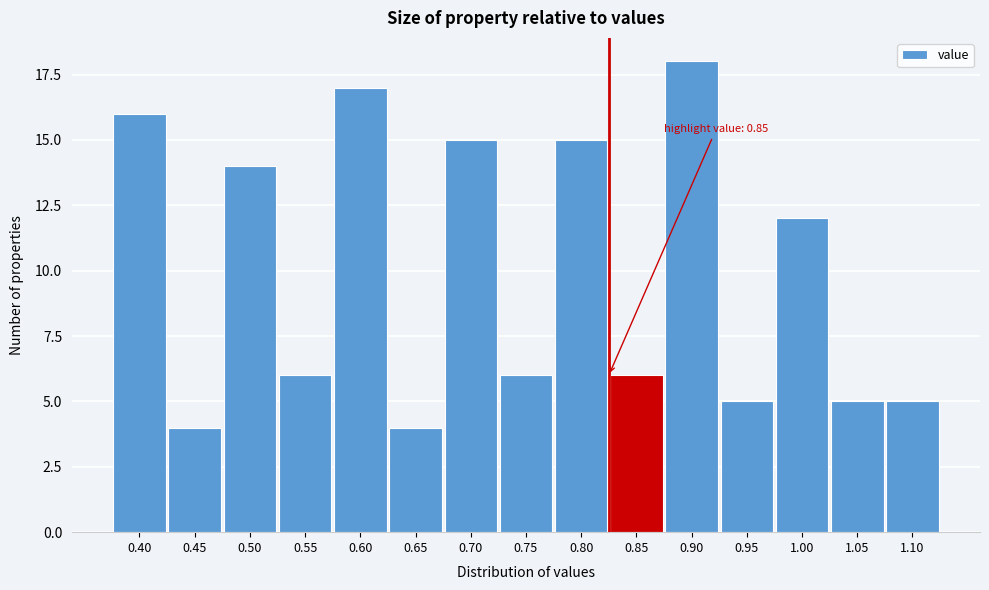

Reading left to right, what are all the values shown in this chart?

16	4	14	6	17	4	15	6	15	6	18	5	12	5	5